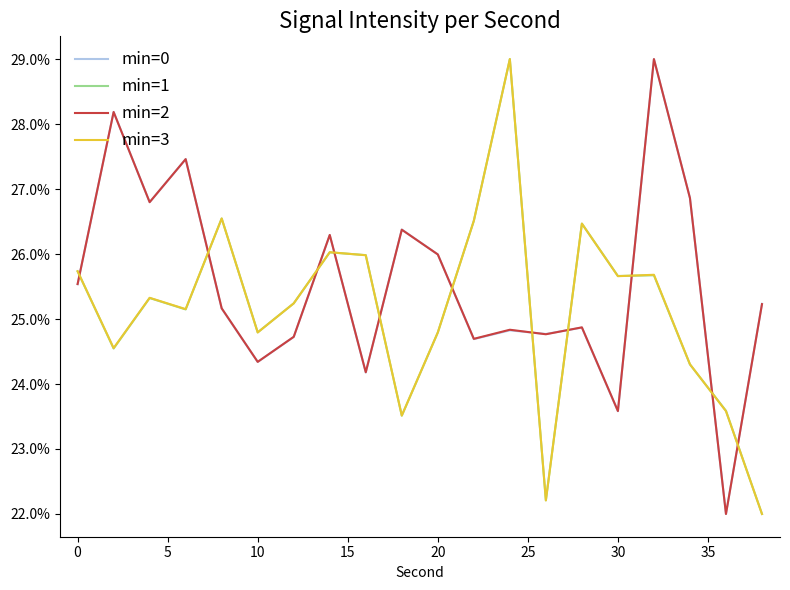

Is this an area chart (filled region under the line)?

No